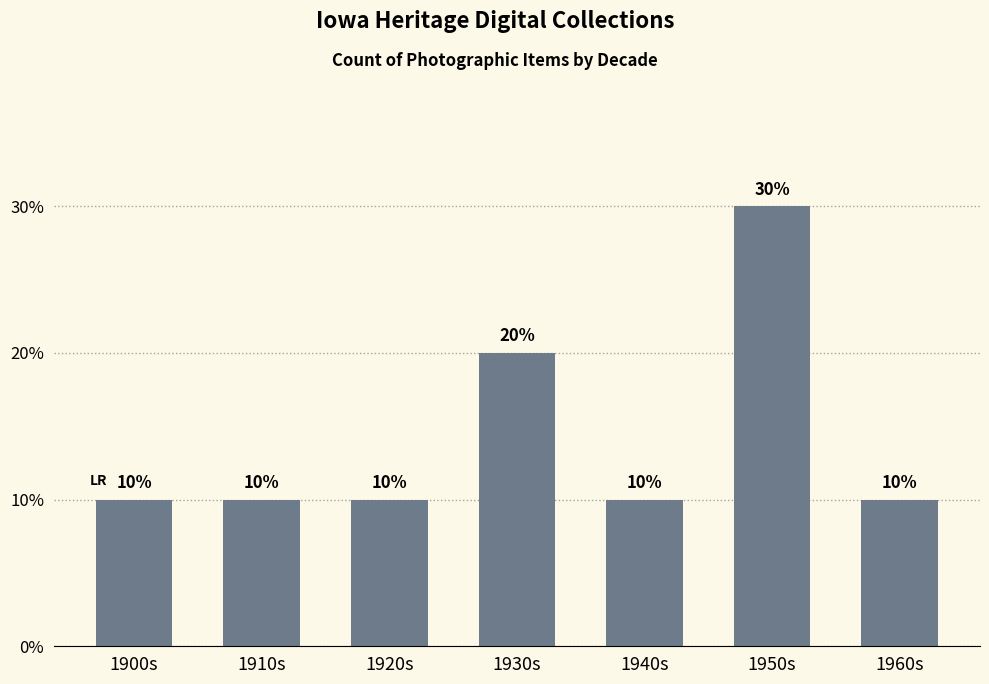

Is it true that the value at 1960s is 10?

True